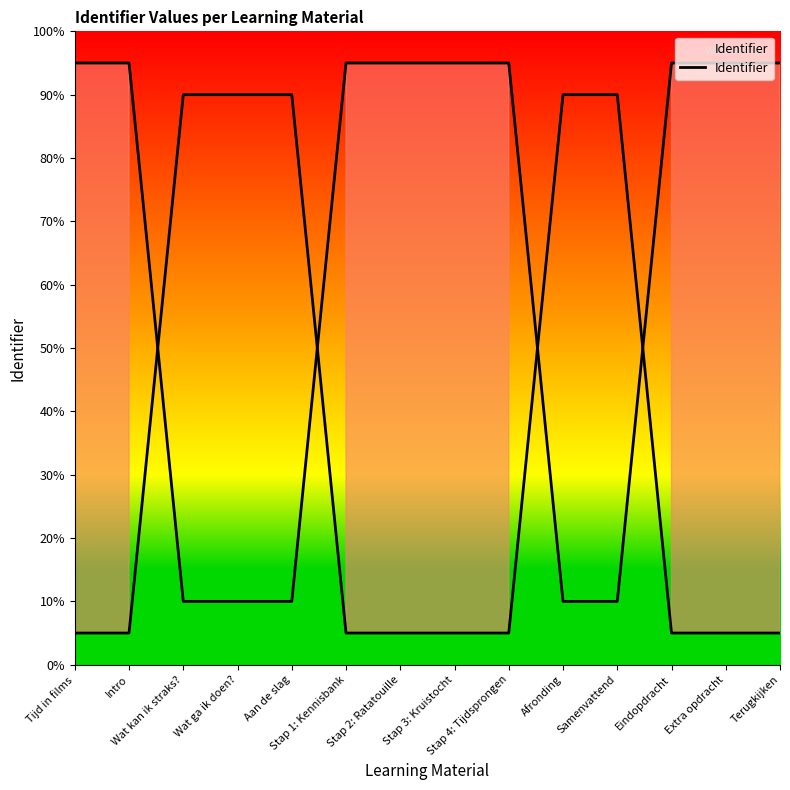

How many data points does each series have?

14